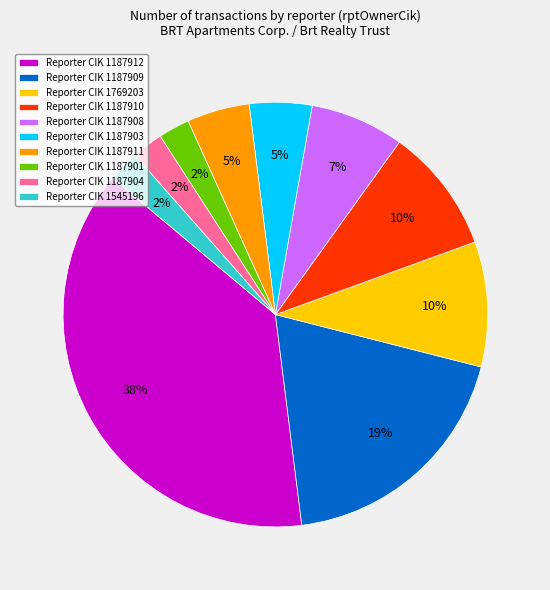

Is the sum of Reporter CIK 1187901 and Reporter CIK 1187904 greater than half?

No